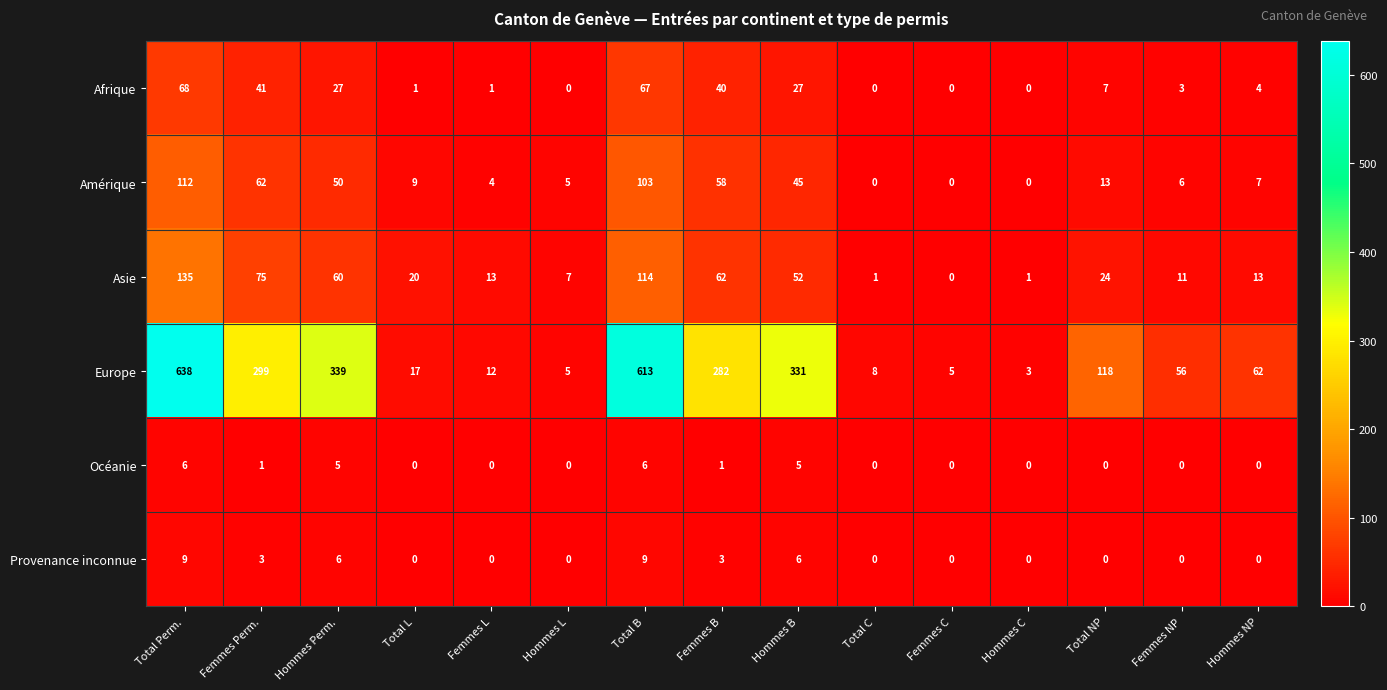

What is the sum of all Afrique values?

286